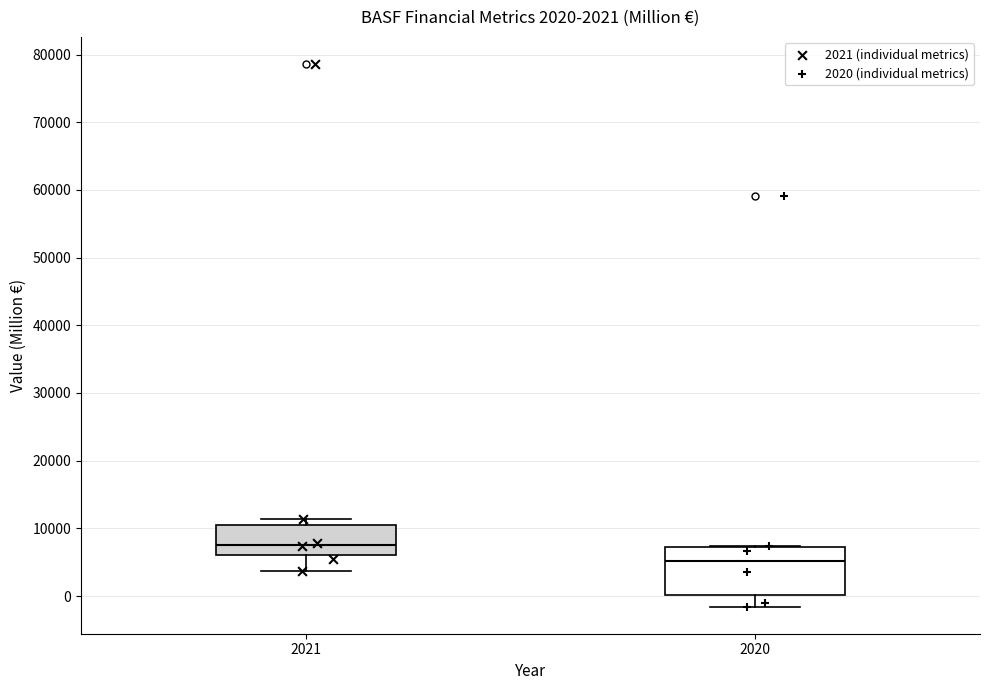

Which box is the tallest, from its lower edge to its upper edge?

2020